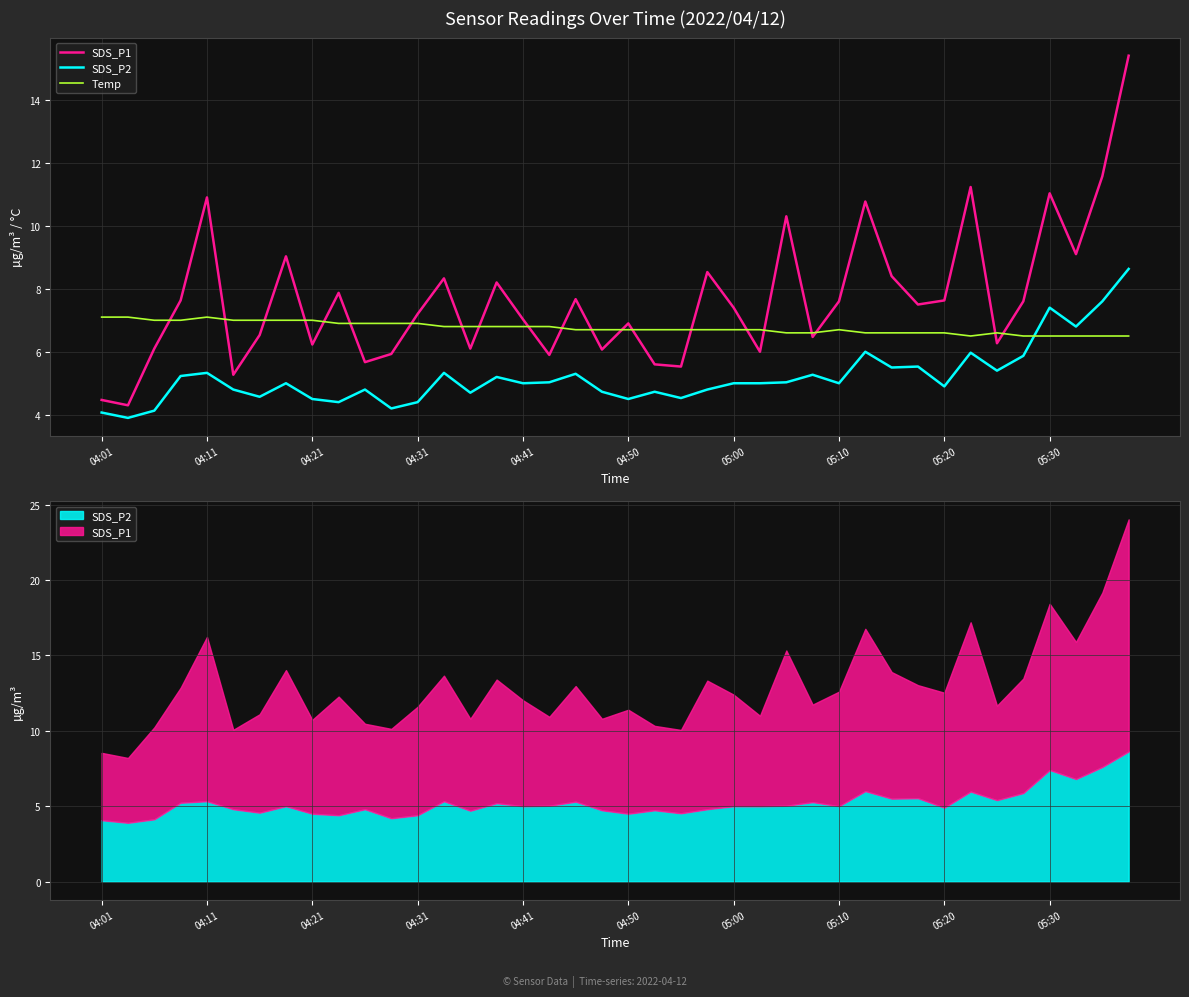

Reading left to right, extract all data points from this chart.

SDS_P1: 4.5	4.3	6.1	7.6	10.9	5.3	6.5	9.0	6.2	7.9	5.7	5.9	7.2	8.3	6.1	8.2	7.0	5.9	7.7	6.1	6.9	5.6	5.5	8.5	7.4	6.0	10.3	6.5	7.6	10.8	8.4	7.5	7.6	11.2	6.3	7.6	11.0	9.1	11.6	15.4
SDS_P2: 4.1	3.9	4.1	5.2	5.3	4.8	4.6	5.0	4.5	4.4	4.8	4.2	4.4	5.3	4.7	5.2	5.0	5.0	5.3	4.7	4.5	4.7	4.5	4.8	5.0	5.0	5.0	5.3	5.0	6.0	5.5	5.5	4.9	6.0	5.4	5.9	7.4	6.8	7.6	8.6
Temp: 7.1	7.1	7.0	7.0	7.1	7.0	7.0	7.0	7.0	6.9	6.9	6.9	6.9	6.8	6.8	6.8	6.8	6.8	6.7	6.7	6.7	6.7	6.7	6.7	6.7	6.7	6.6	6.6	6.7	6.6	6.6	6.6	6.6	6.5	6.6	6.5	6.5	6.5	6.5	6.5